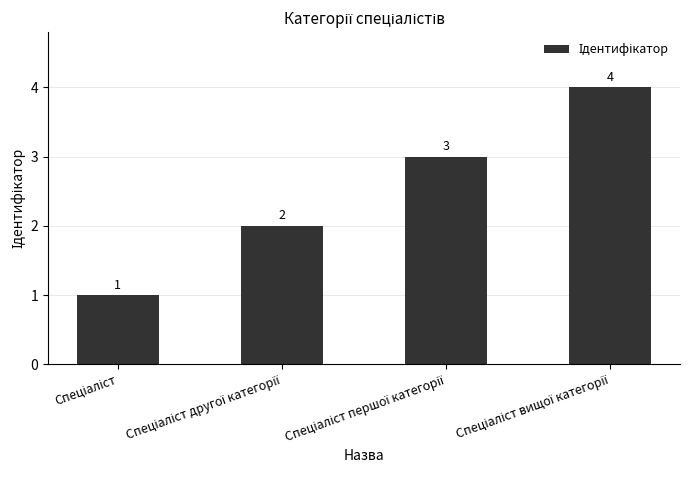

What is the maximum value shown in the chart?

4